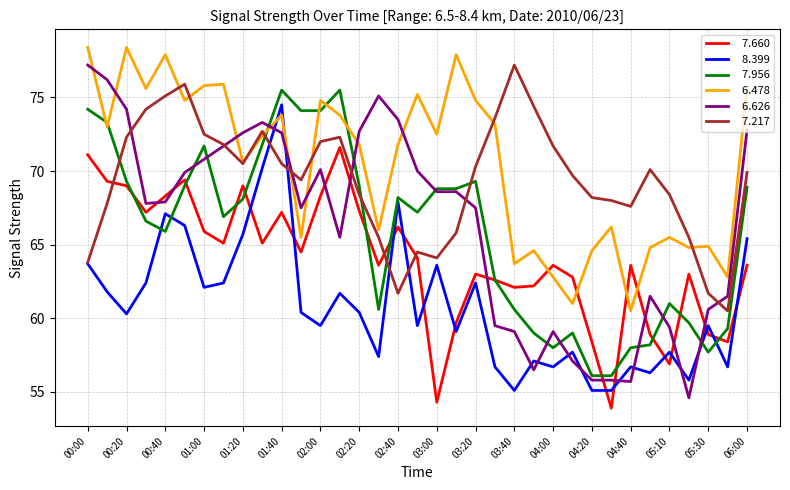

How many categories are shown in the chart?

35